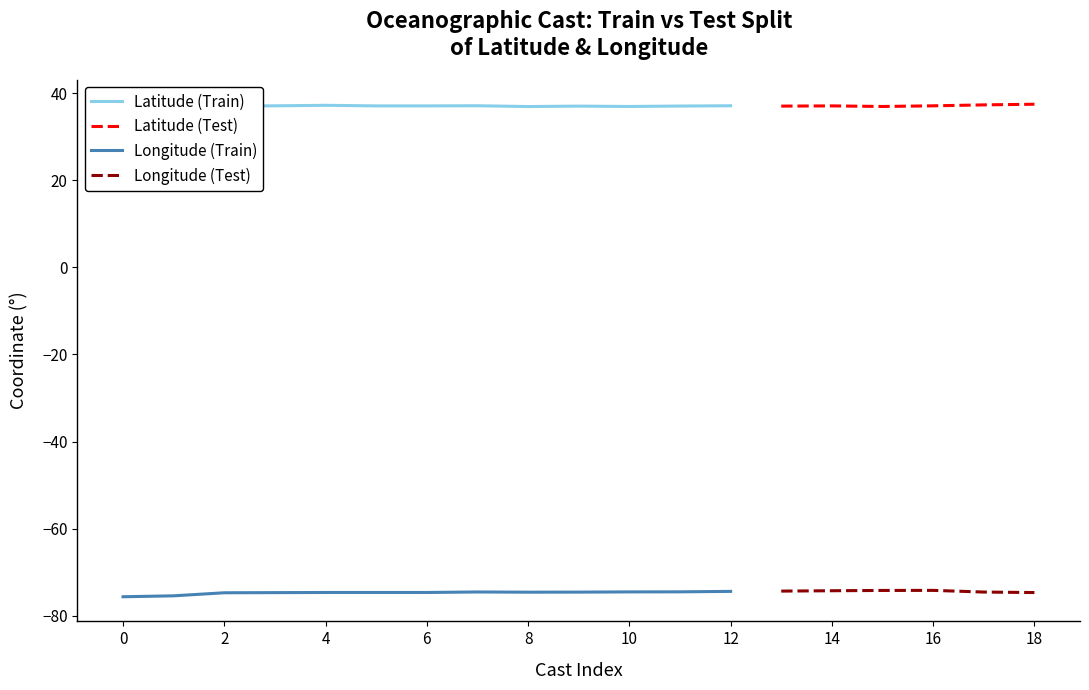

What is the highest value of the Longitude (Test) series?

-74.2